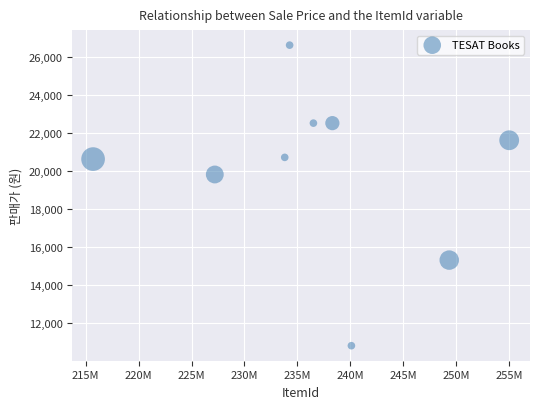

What Y value in the scatter plot is closest to 18700?

19800